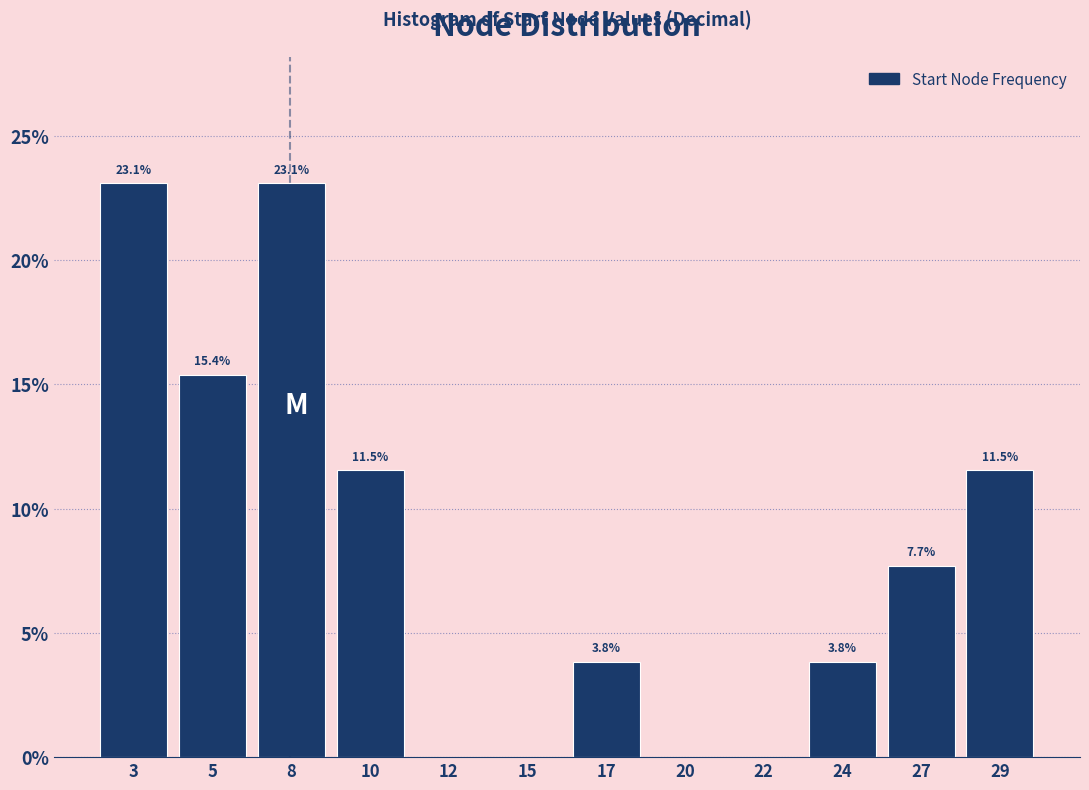

Reading right to left, list all the values displayed in this chart.

29=11.5	27=7.7	24=3.8	22=0.0	20=0.0	17=3.8	15=0.0	12=0.0	10=11.5	8=23.1	5=15.4	3=23.1